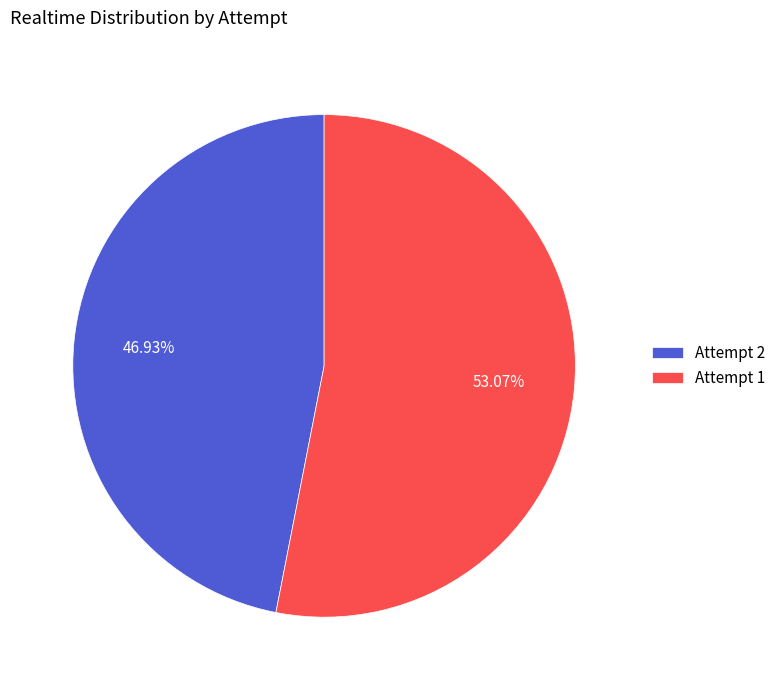

To the nearest percent, what is the average slice percentage?

50%